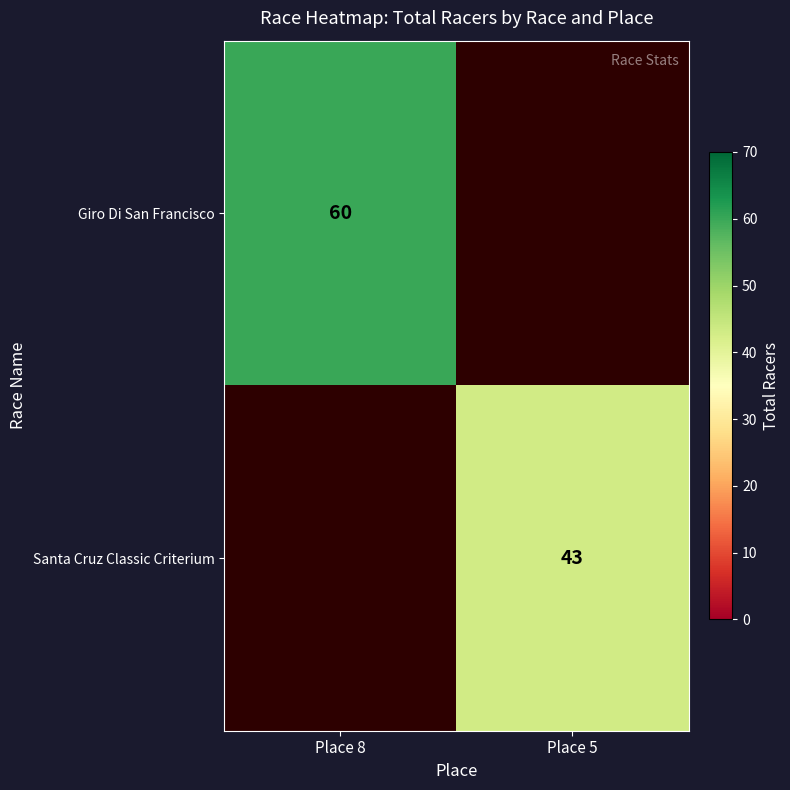

True or false: Giro Di San Francisco has a value of 60 at Place 8.

True